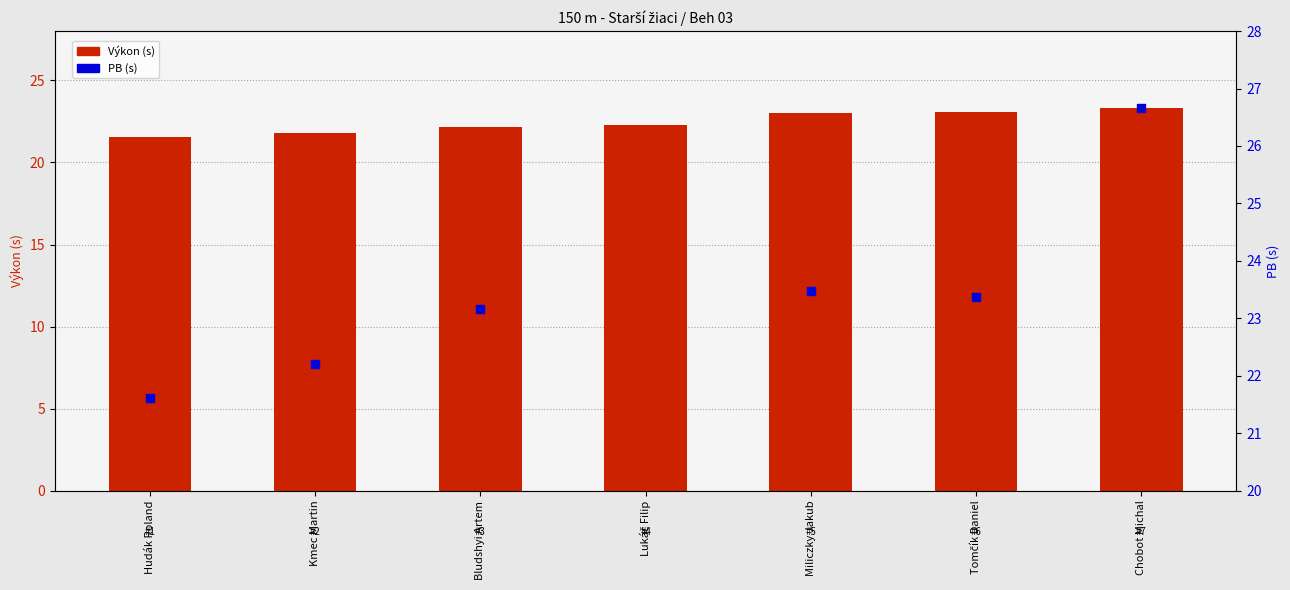

Which series has the largest total across all categories?

Výkon